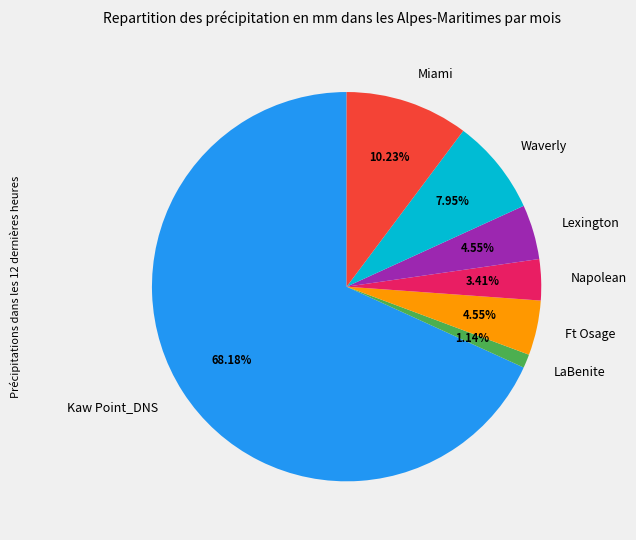

Which category has the smallest portion of the pie?

LaBenite